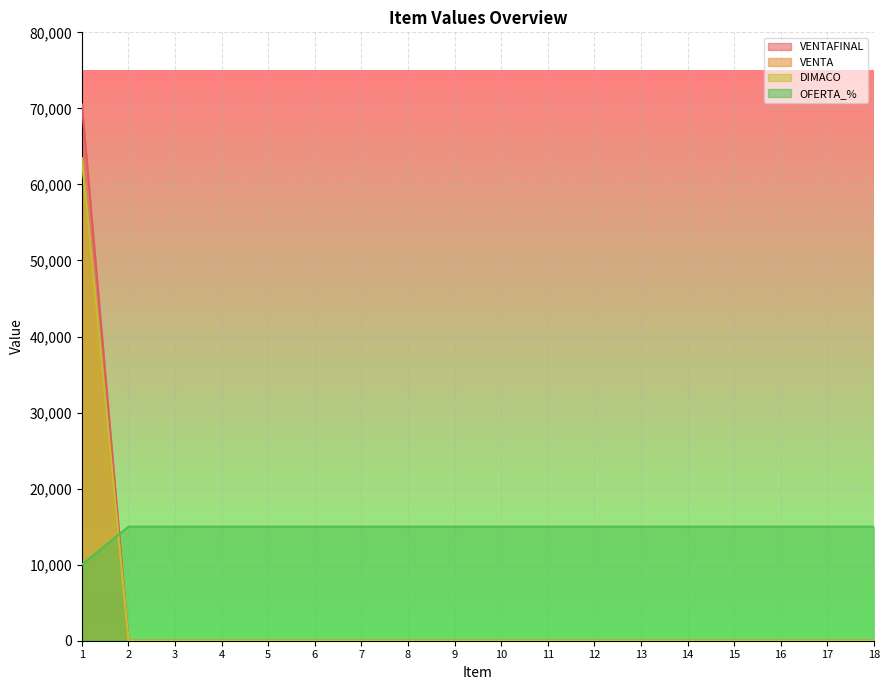

What is the average value of the VENTAFINAL series?

3917.4